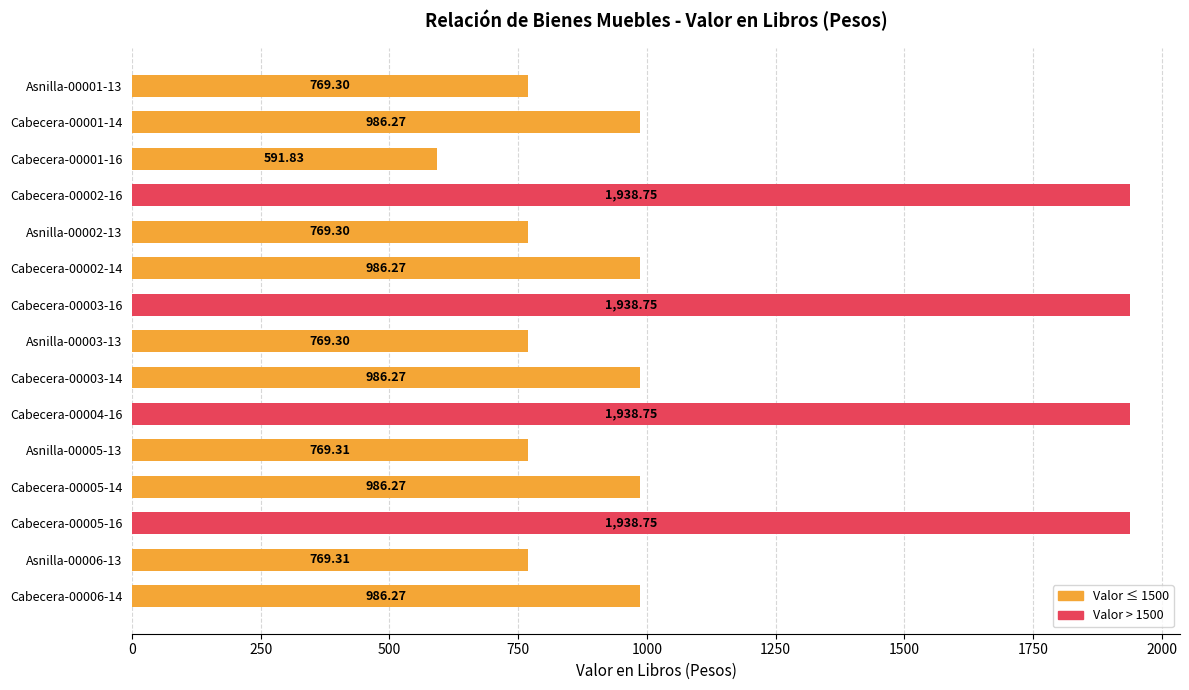

What is the average value?

1141.6